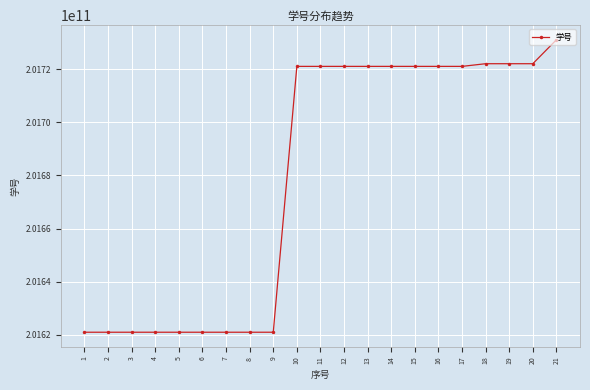

What is the difference between the maximum and minimum values?

109999983